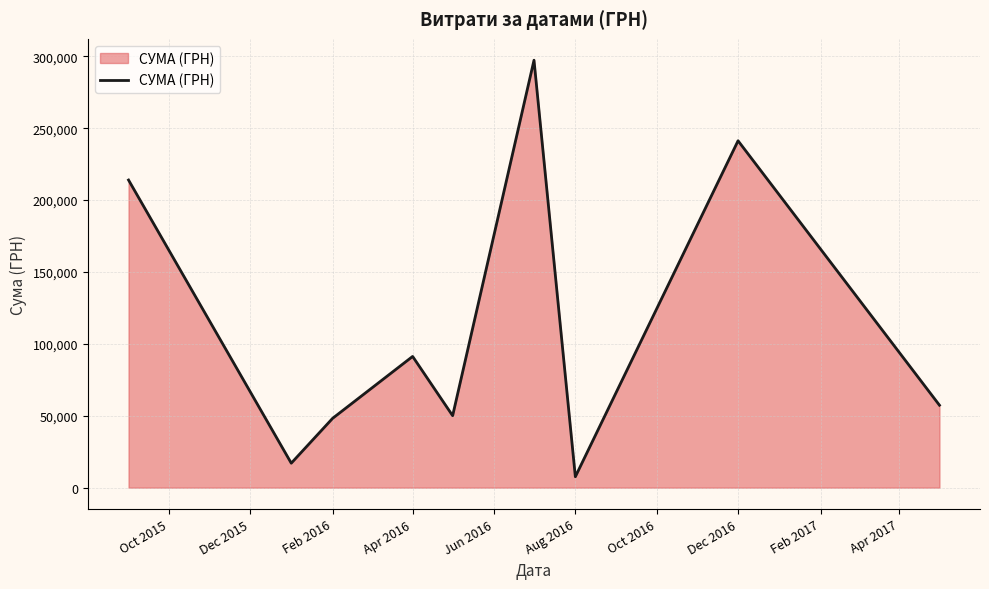

What is the maximum value shown in the chart?

297285.3